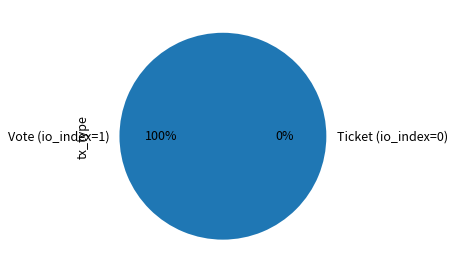

Does any single category account for the majority?

Yes